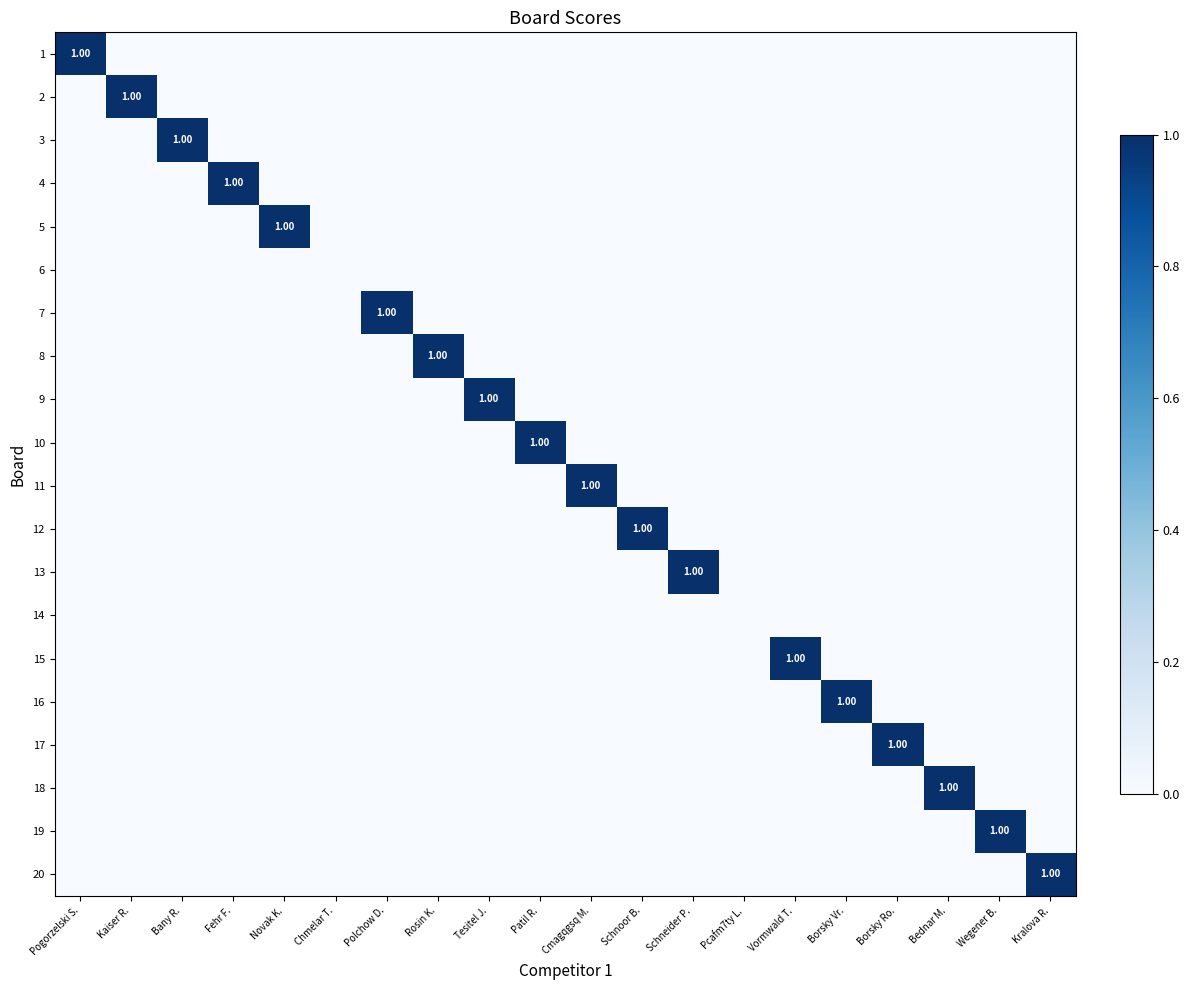

Between Kaiser R. and Borsky Ro., which is larger?

Kaiser R.